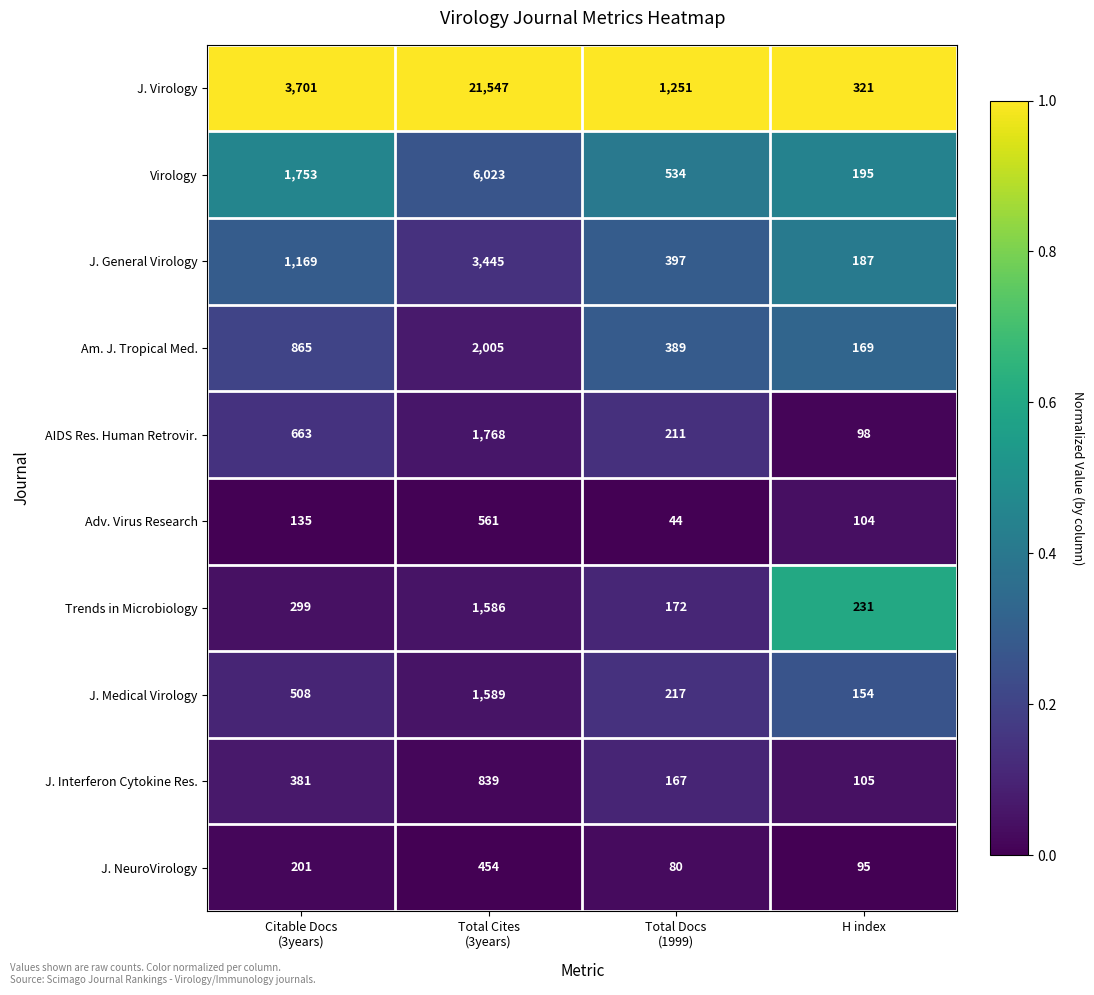

What is the approximate value of J. Interferon Cytokine Res. at H index?

105